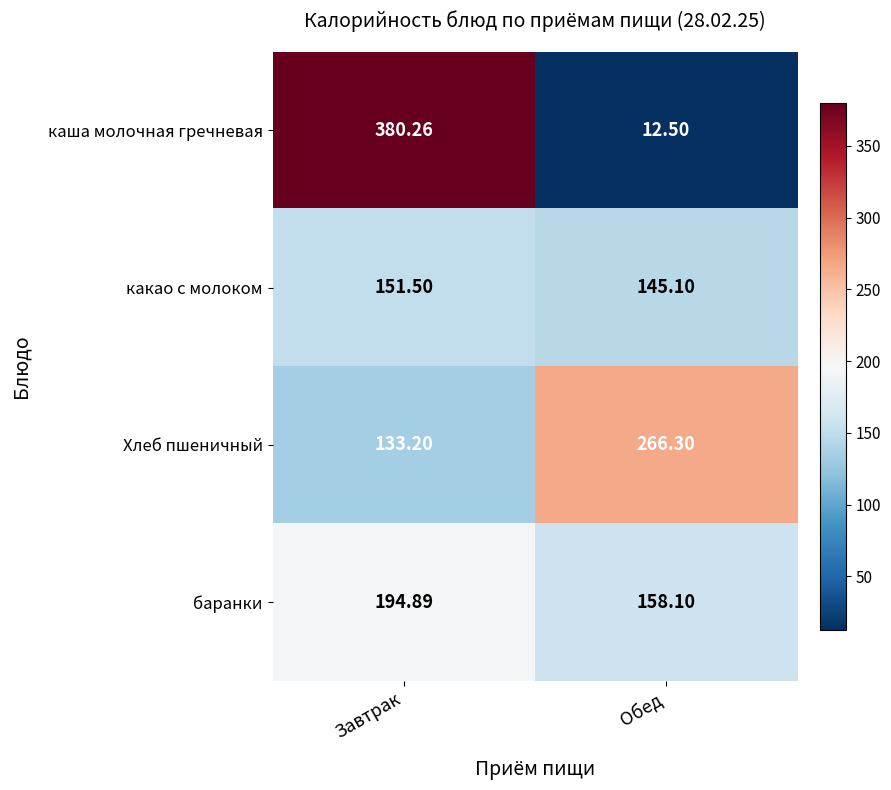

Which series has the widest spread of values?

каша молочная гречневая